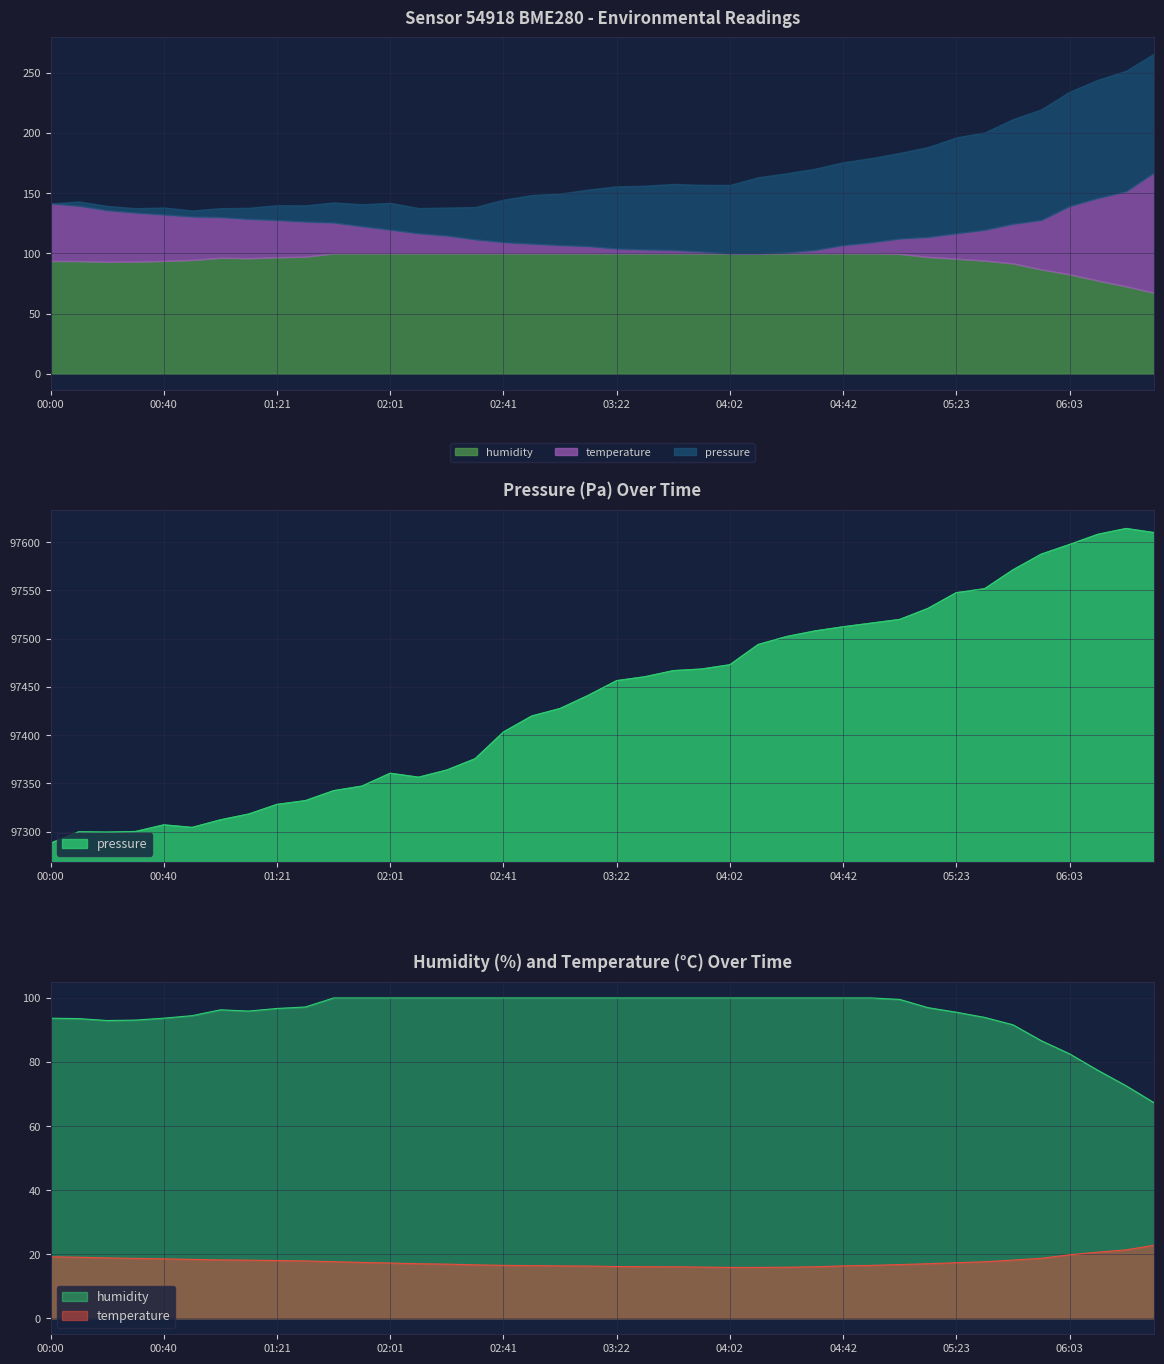

True or false: humidity has a value of 58.6 at 01:31.

False